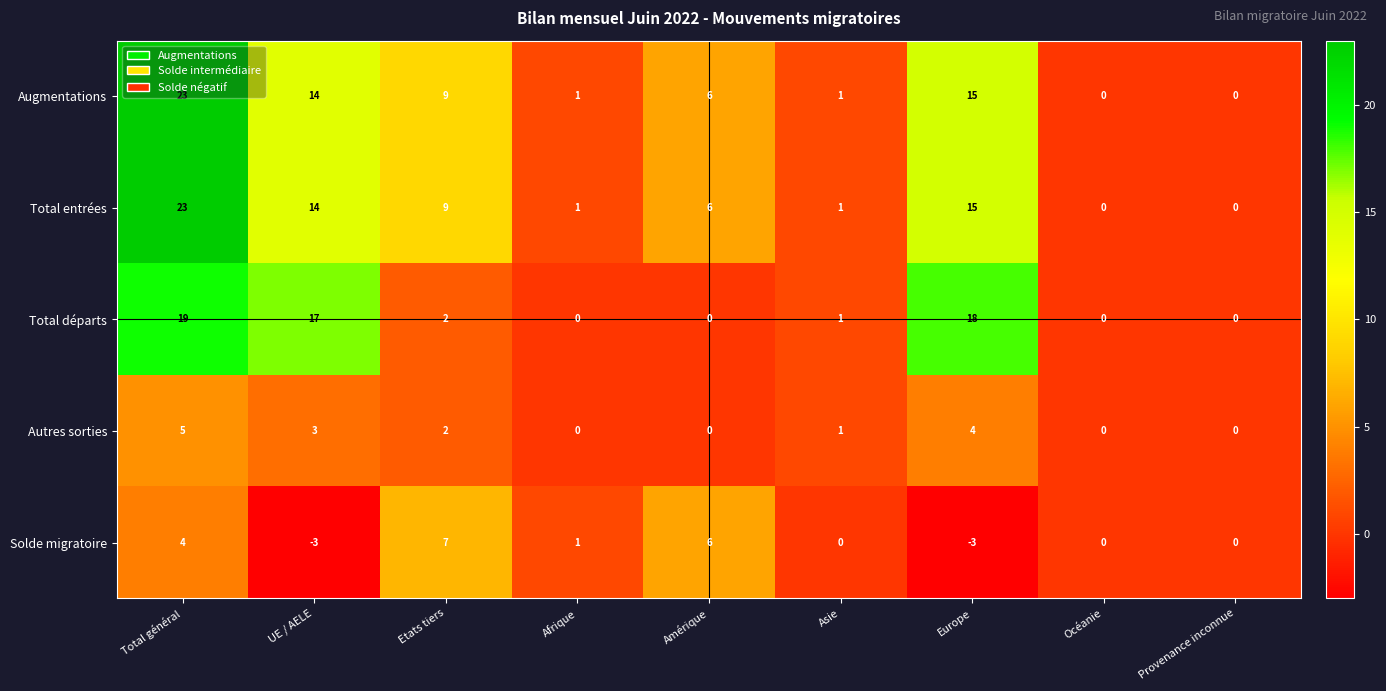

The Total entrées series shows 15 at Europe. True or false?

True